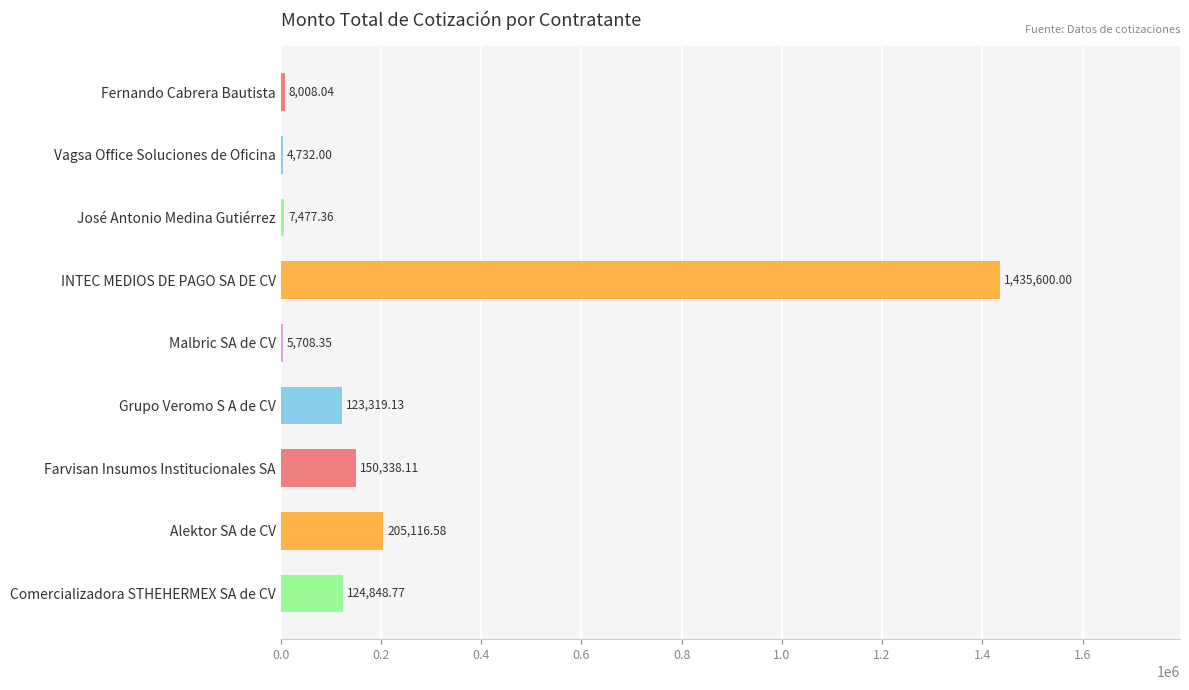

At which label is the value closest to 720166?

Alektor SA de CV